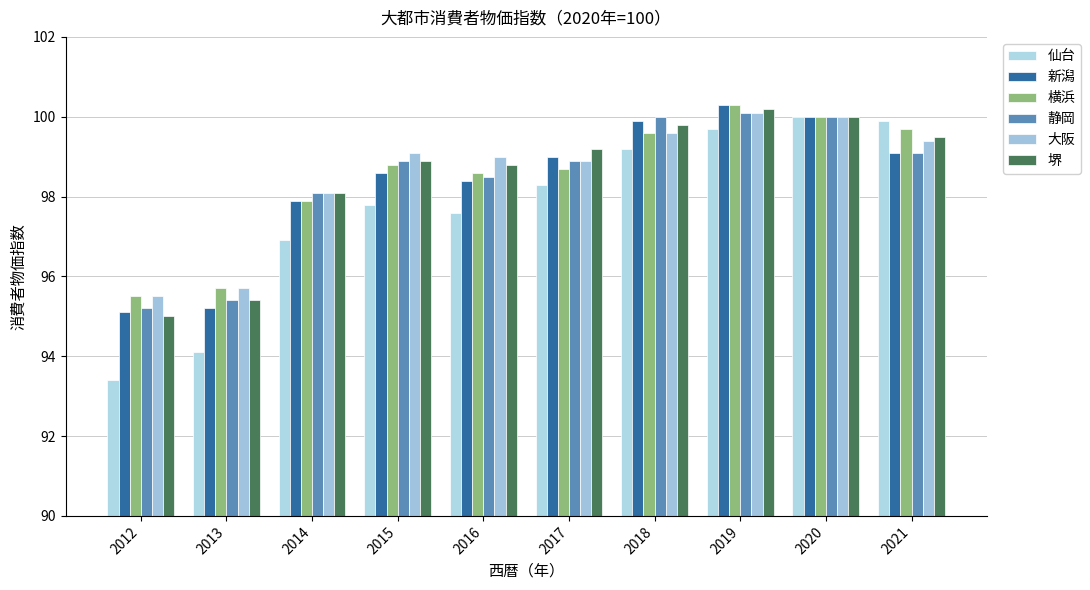

List the series in order of their peak value, highest first.

新潟, 横浜, 堺, 静岡, 大阪, 仙台